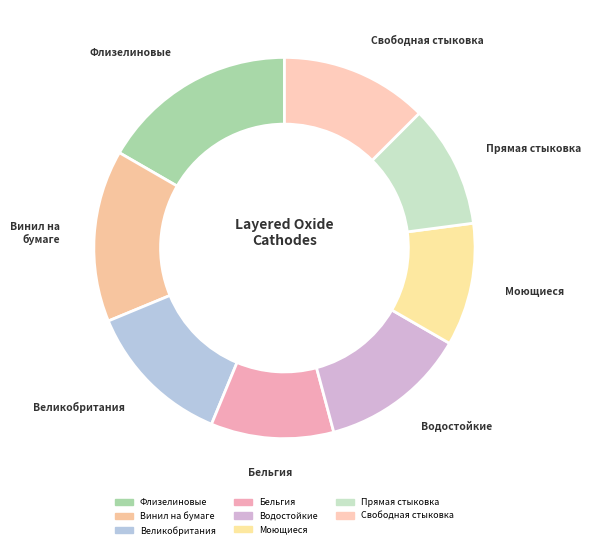

True or false: Флизелиновые accounts for 17% of the total.

True